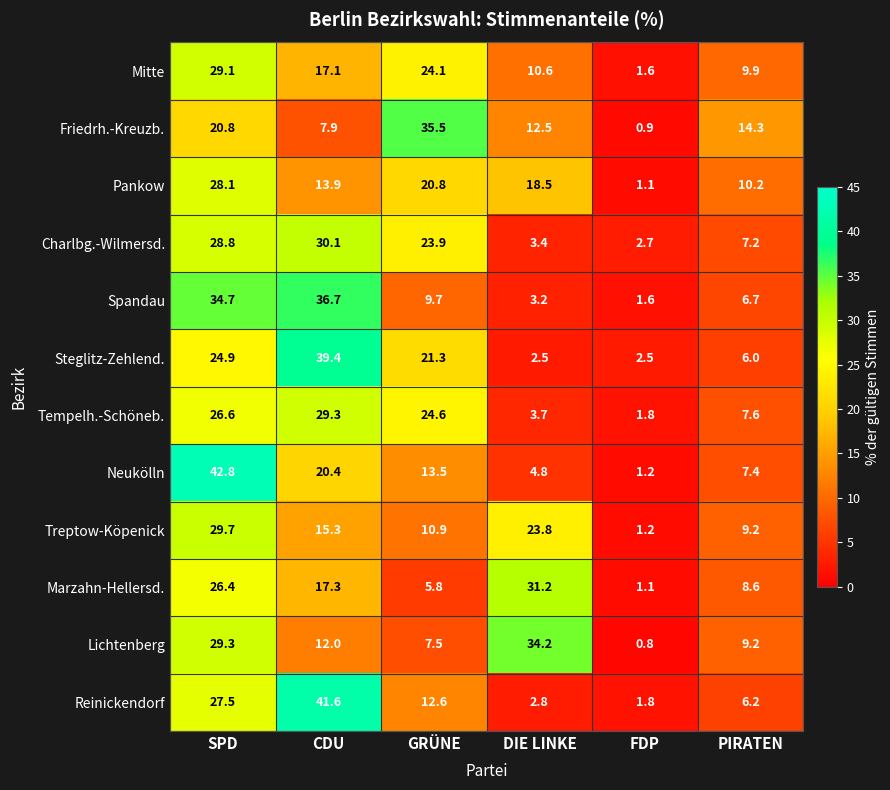

Which series has the largest total across all categories?

Steglitz-Zehlend.